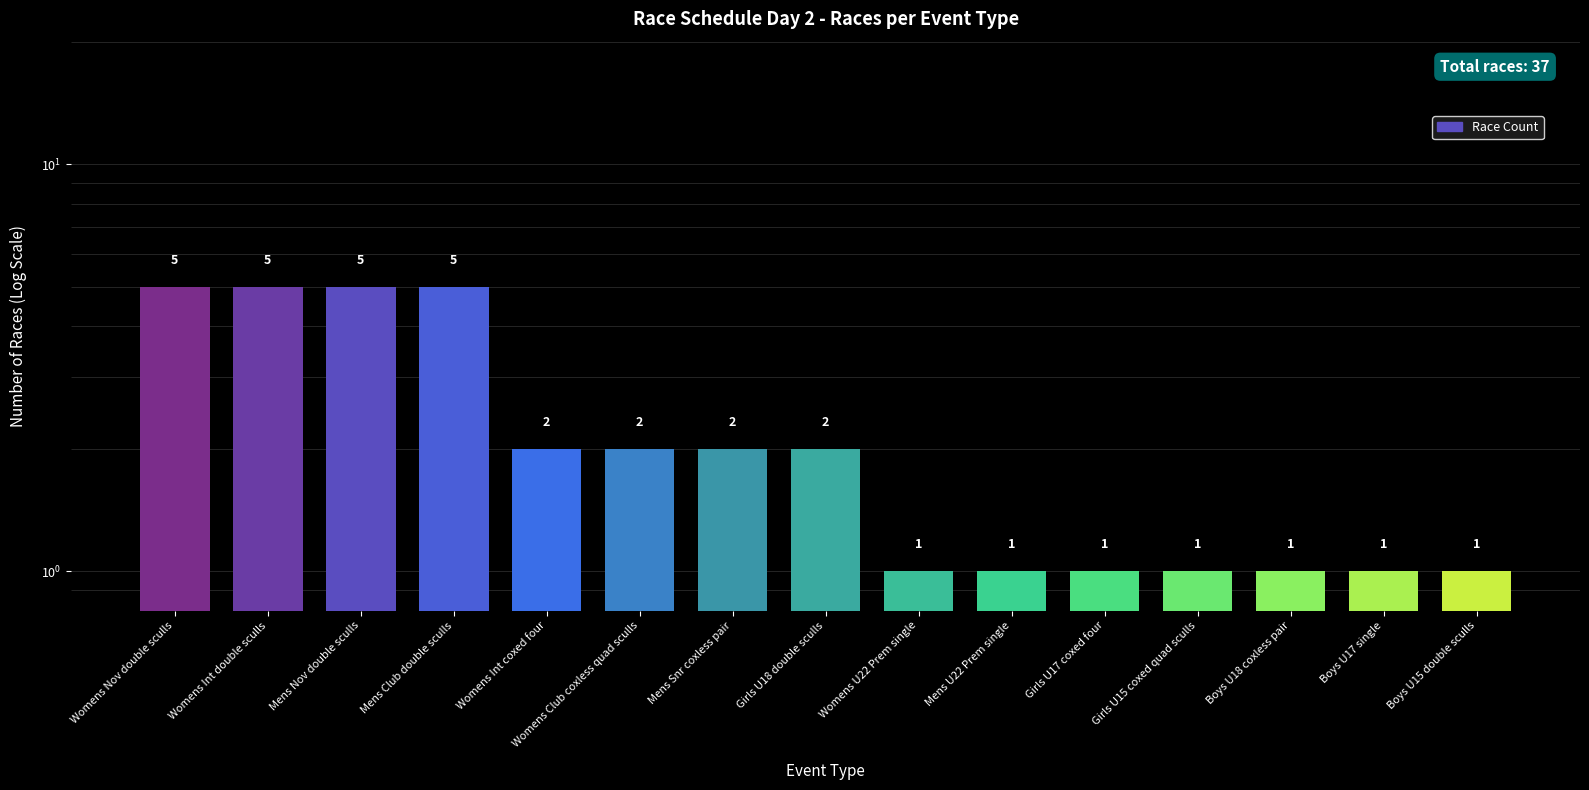

Which category has the highest value across all series?

Womens Nov double sculls